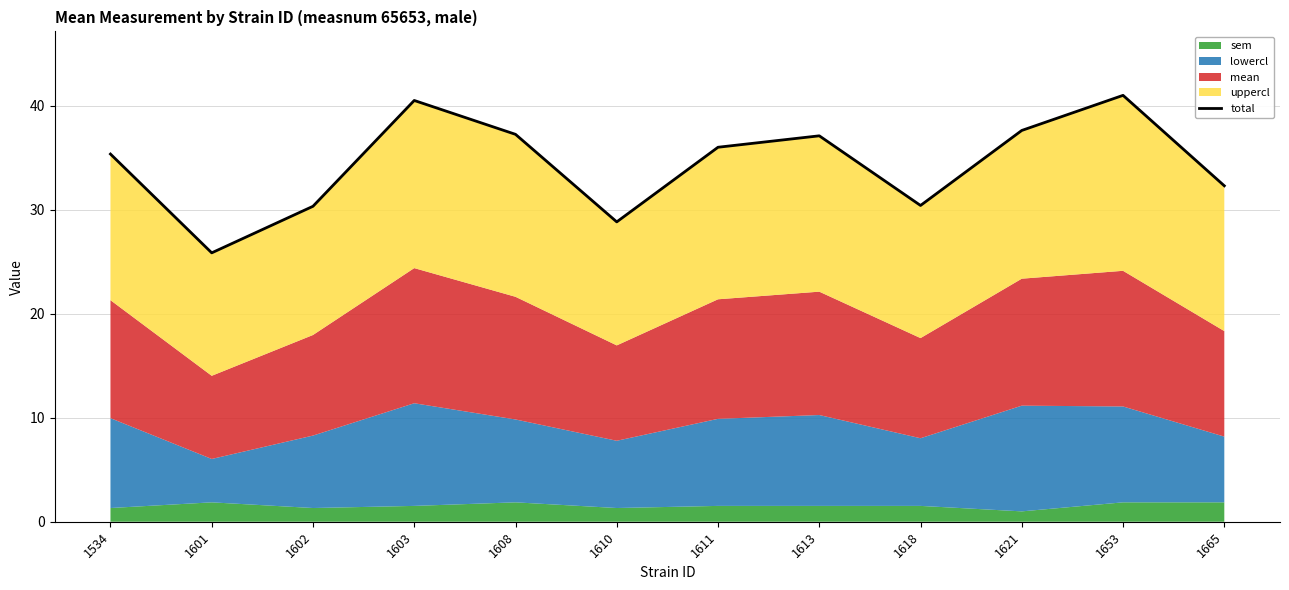

What is the value of the 12th point from the left?

32.3